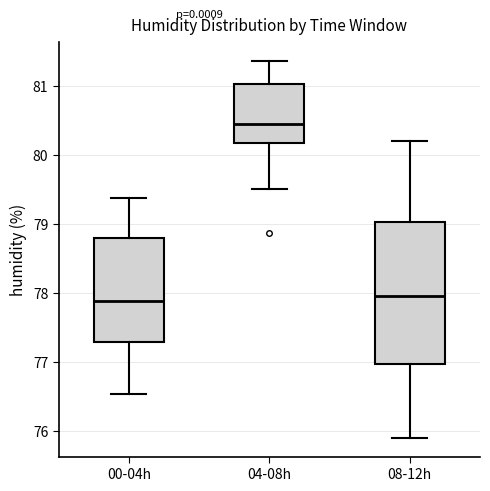

Where is the upper edge of the box for 08-12h on the y-axis? The values are not printed on the chart, so give them approximately, as read against the axis.

79.0